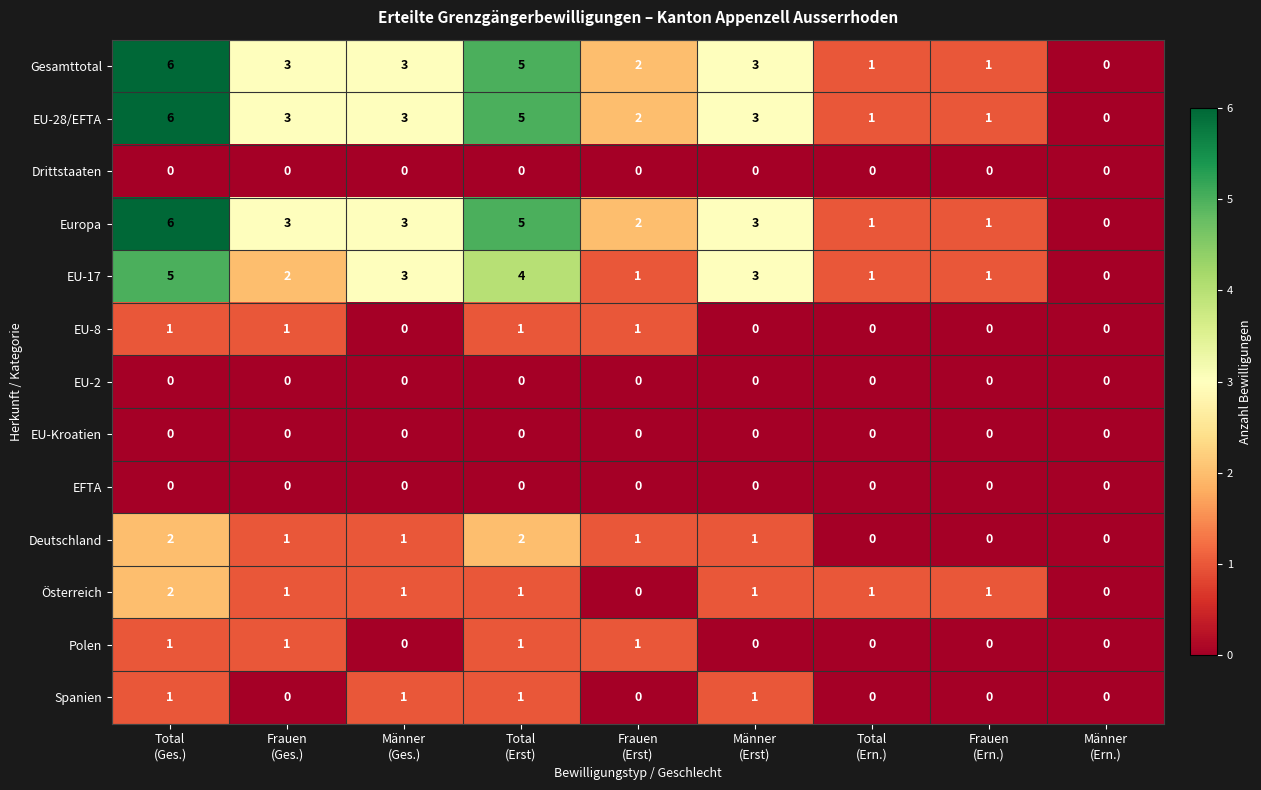

Count the Spanien values in the range 0 to 1.

9